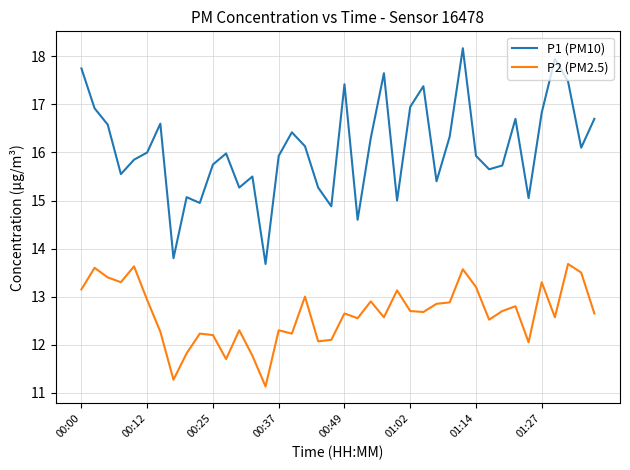

Which series has the largest range (max minus min)?

P1 (PM10)